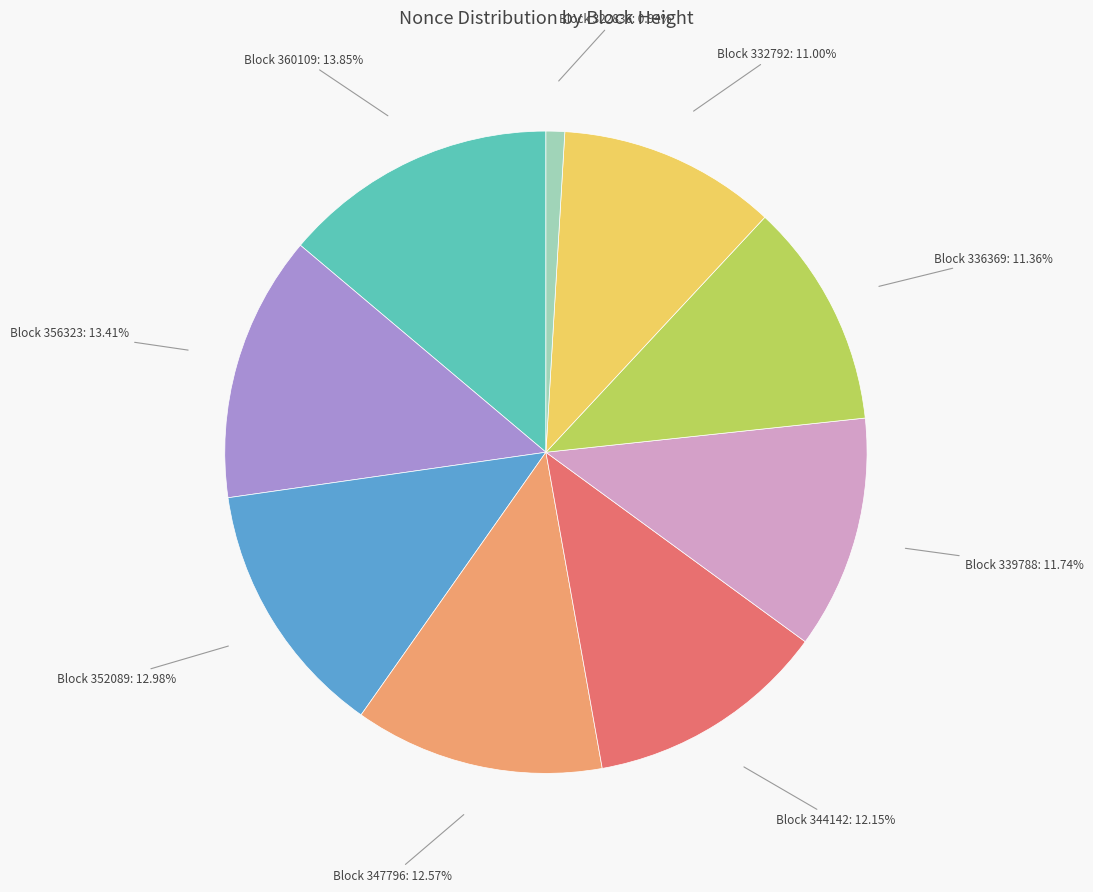

To the nearest percent, what is the average slice percentage?

11%